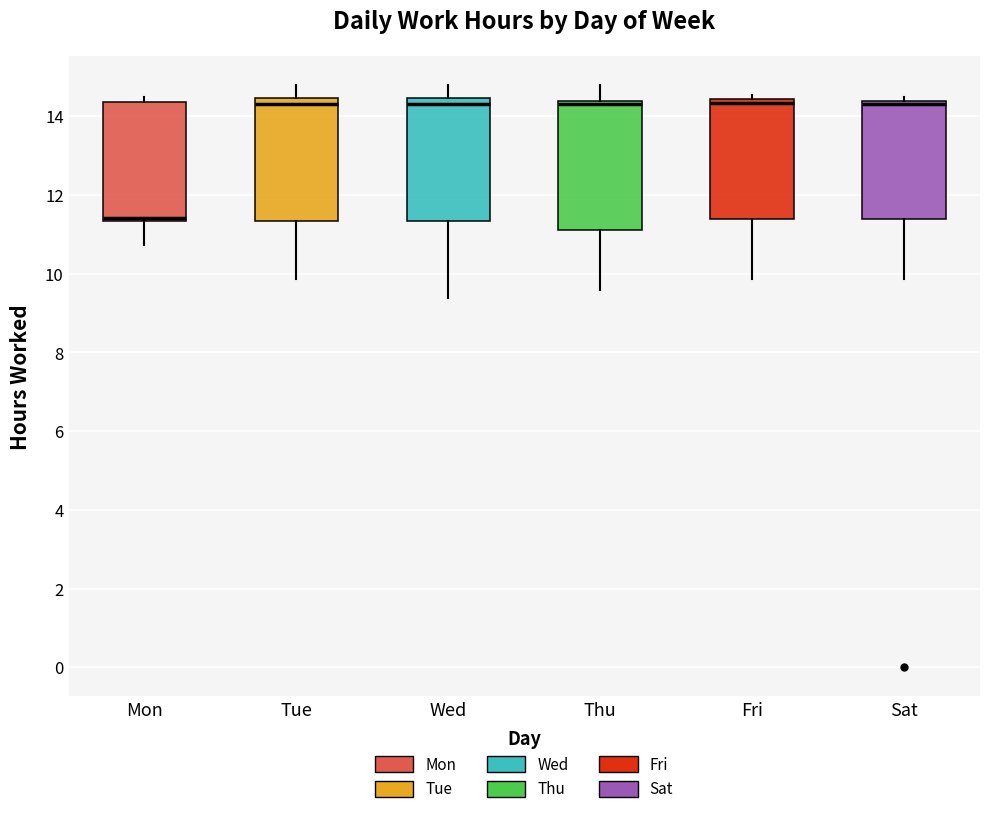

Where is the upper edge of the box for Sat on the y-axis? The values are not printed on the chart, so give them approximately, as read against the axis.

14.4